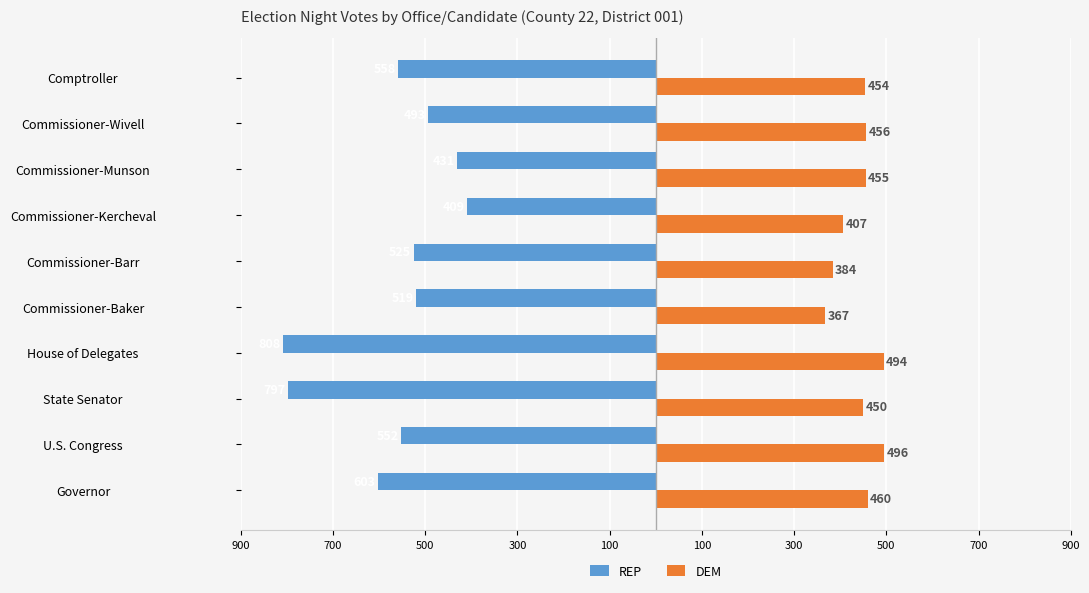

What are all the series names shown in the legend?

REP, DEM